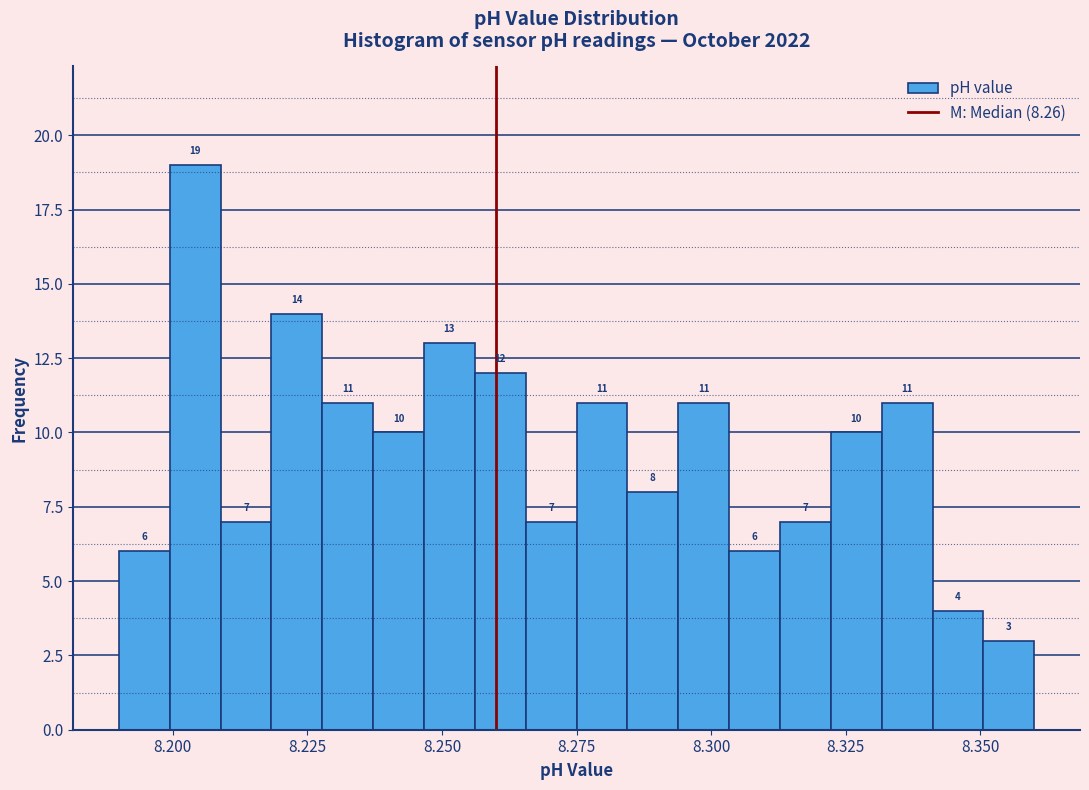

Around what value on the x-axis is the tallest bar? Give the approximate position of its centre, as read against the axis.

8.205